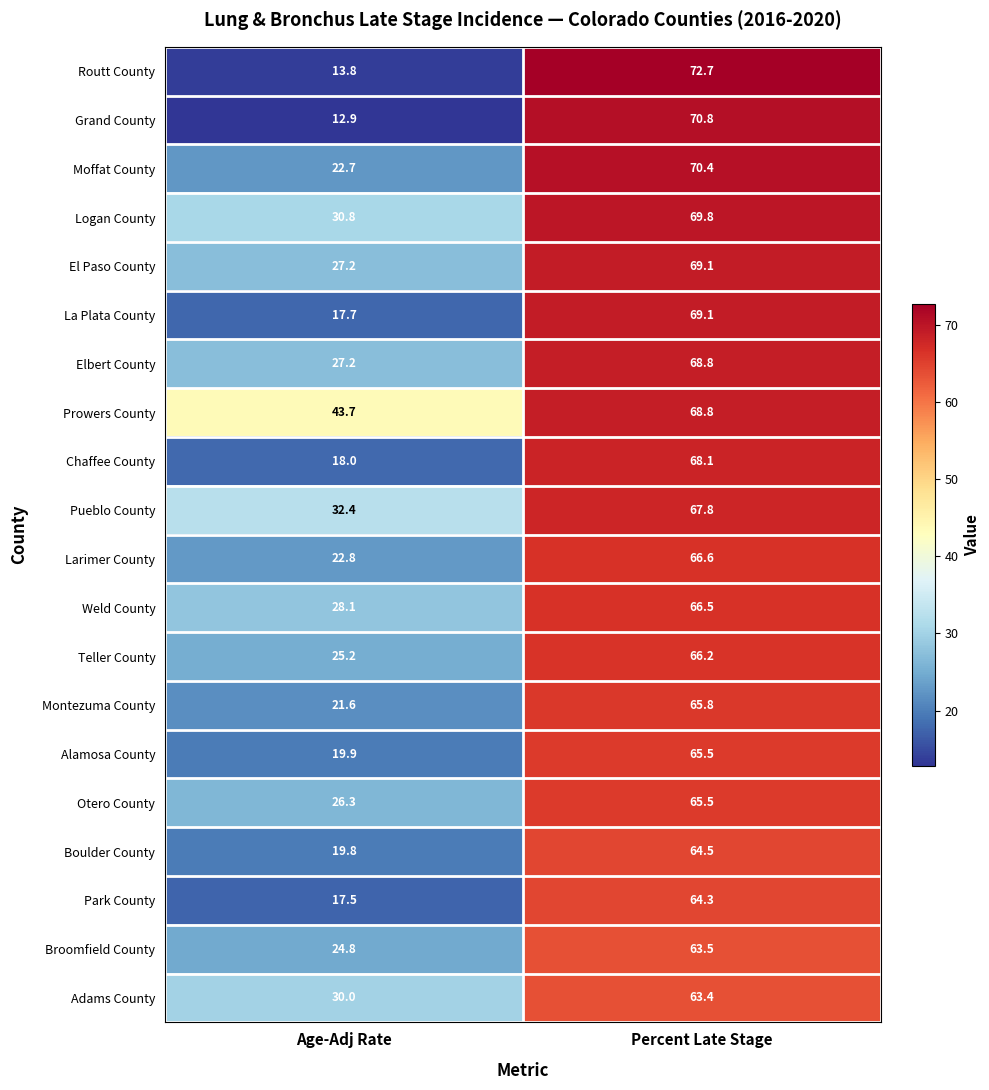

Which series changed the most between Age-Adj Rate and Percent Late Stage?

Routt County